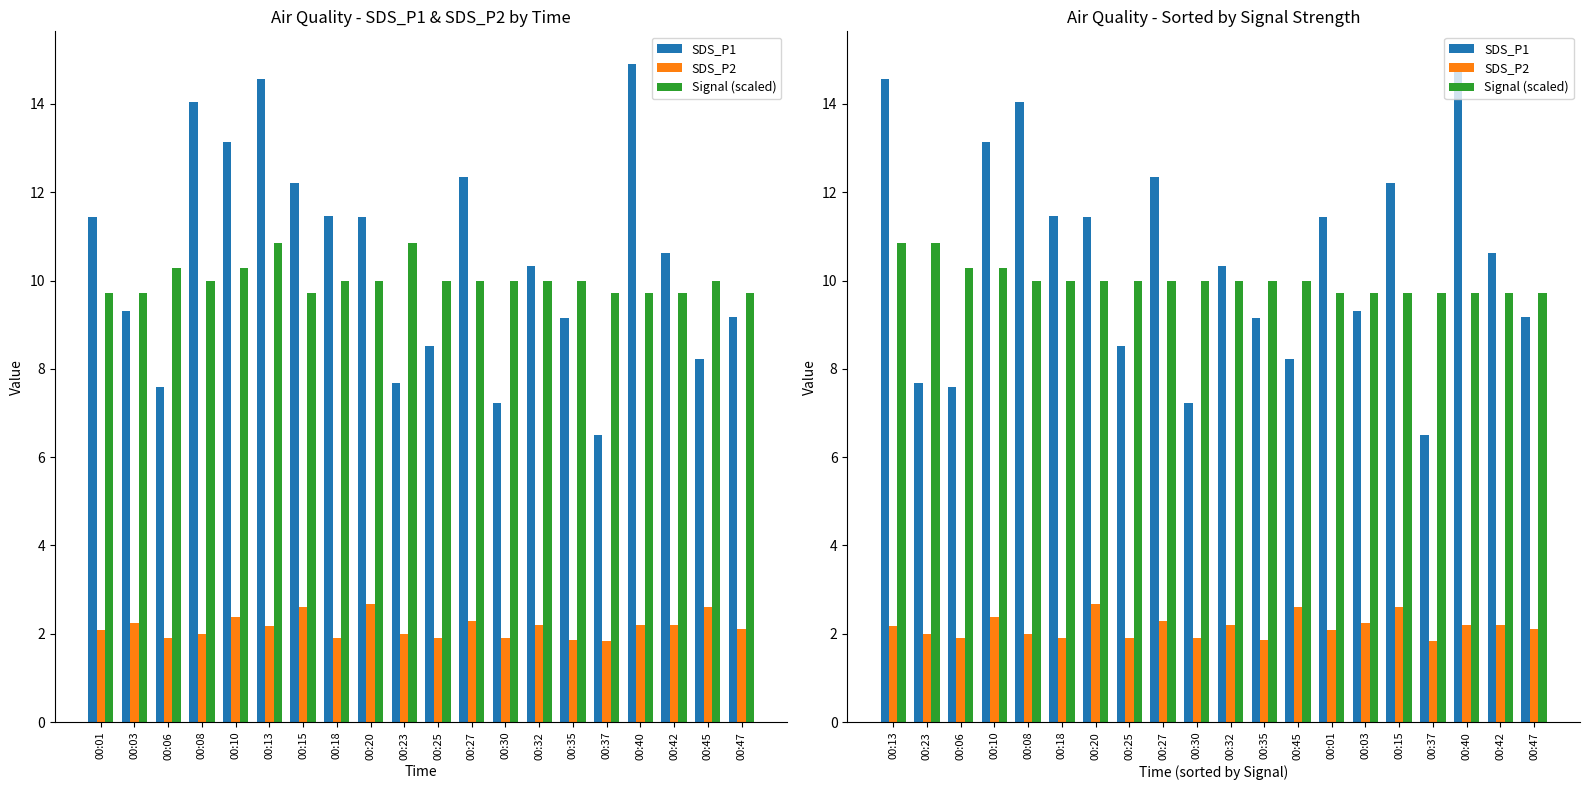

What is the value of the SDS_P2 bar at the 9th from the left?

2.3